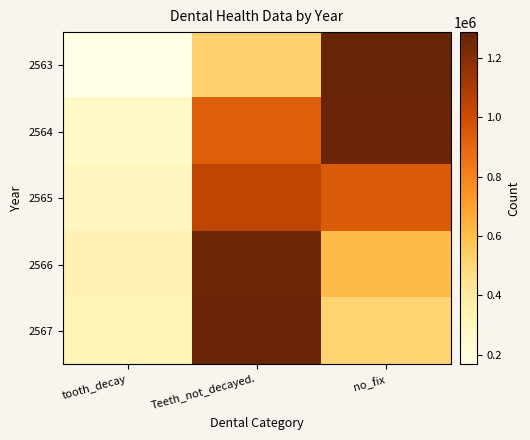

Reading left to right, what are all the values shown in this chart?

2563: tooth_decay=168229	Teeth_not_decayed.=521647	no_fix=1287213
2564: tooth_decay=270841	Teeth_not_decayed.=931063	no_fix=1277899
2565: tooth_decay=297687	Teeth_not_decayed.=1045718	no_fix=942888
2566: tooth_decay=338781	Teeth_not_decayed.=1256751	no_fix=614868
2567: tooth_decay=325992	Teeth_not_decayed.=1274873	no_fix=510937